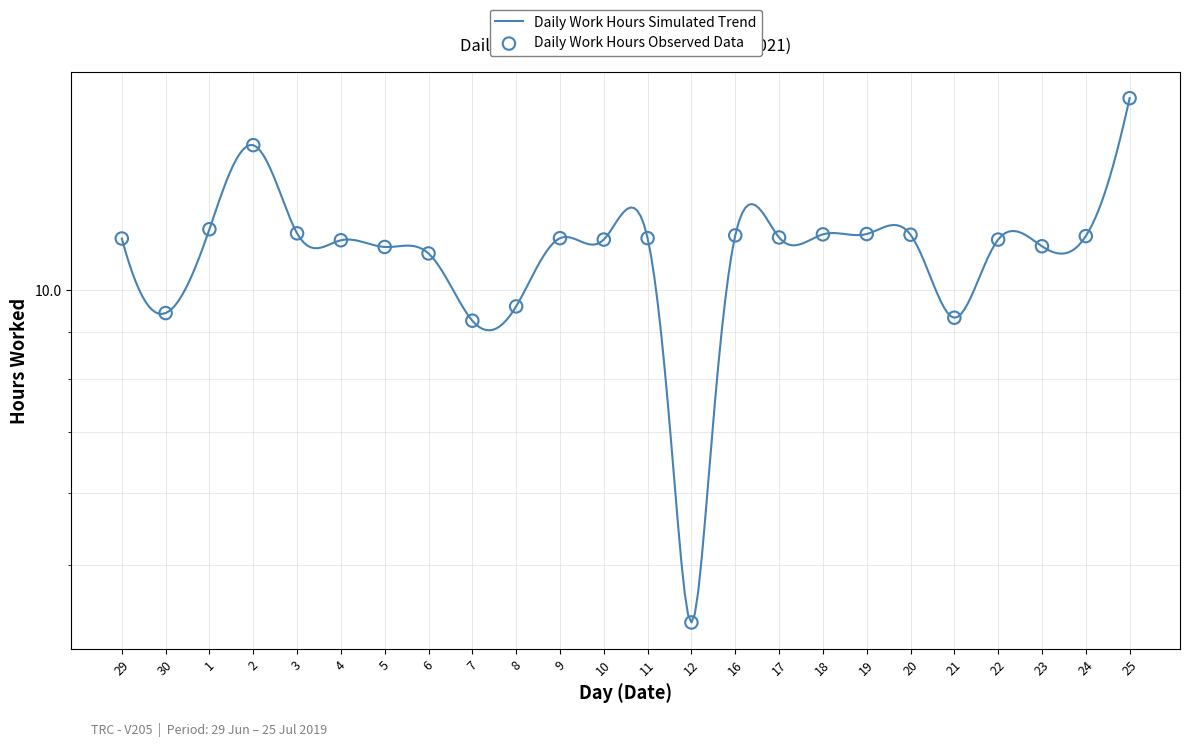

Approximately how many times larger is the value at 21 compared to 20?

0.8